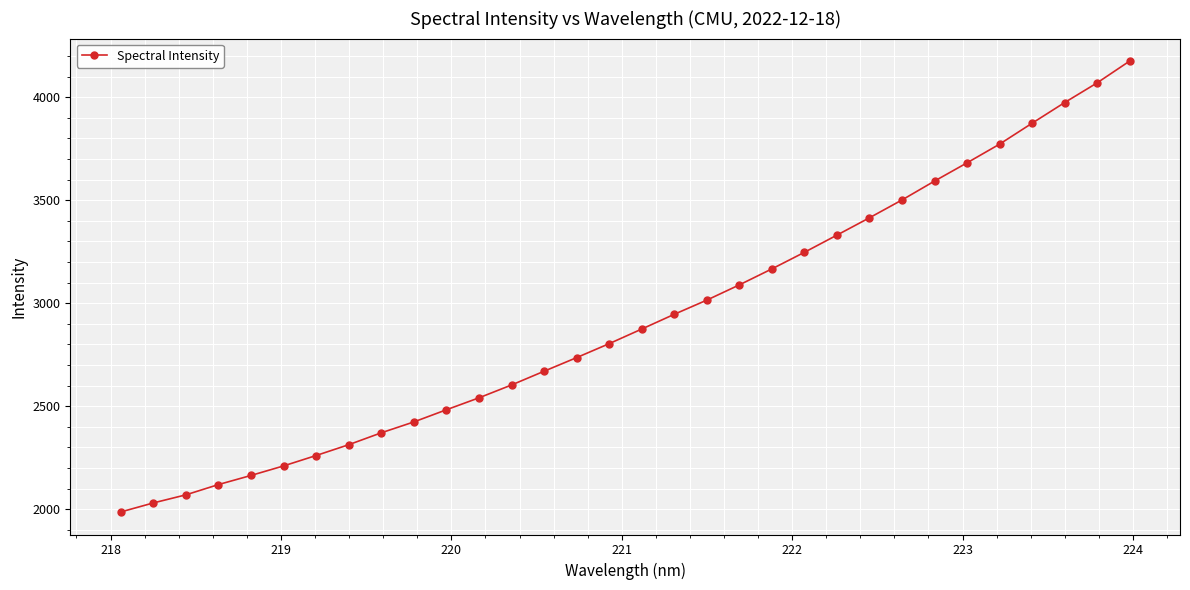

What is the greatest value displayed?

4175.7